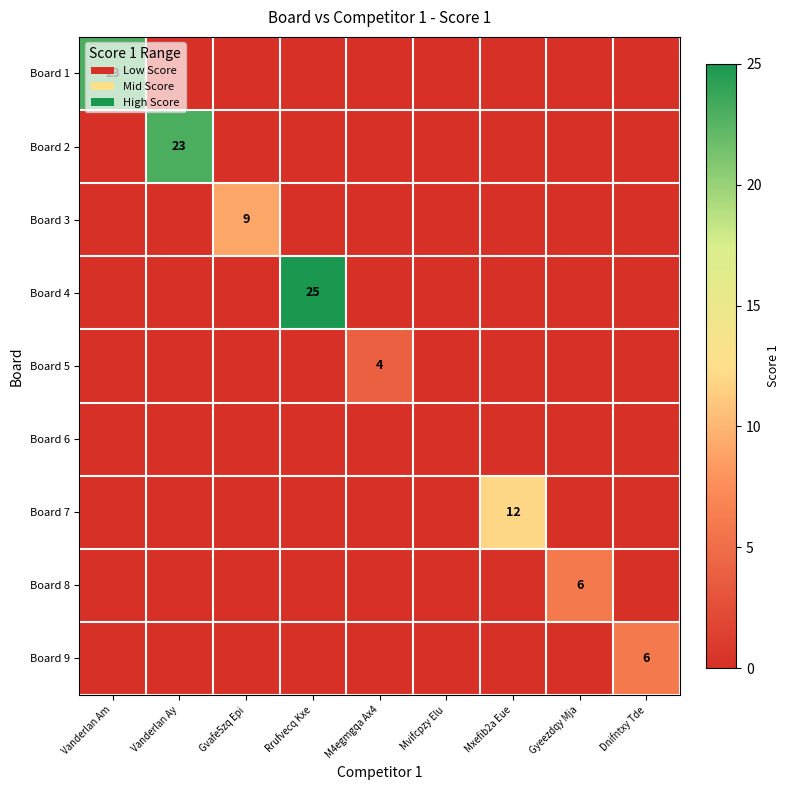

What is the difference between the maximum and second lowest values in the Board 3 series?

9